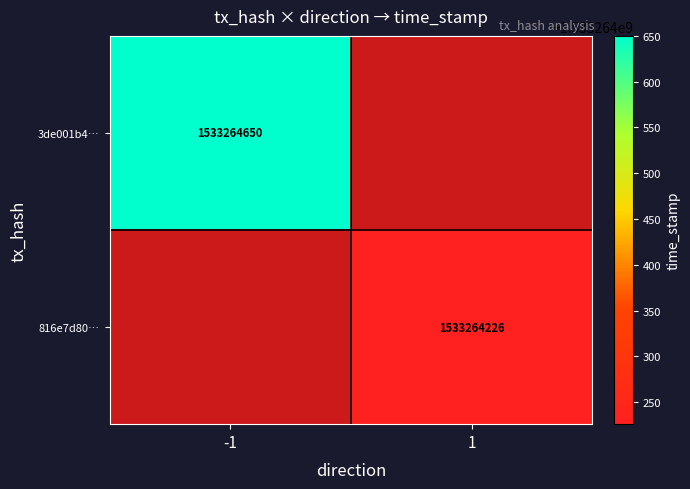

True or false: 3de001b4… has a value of 651269076 at -1.

False